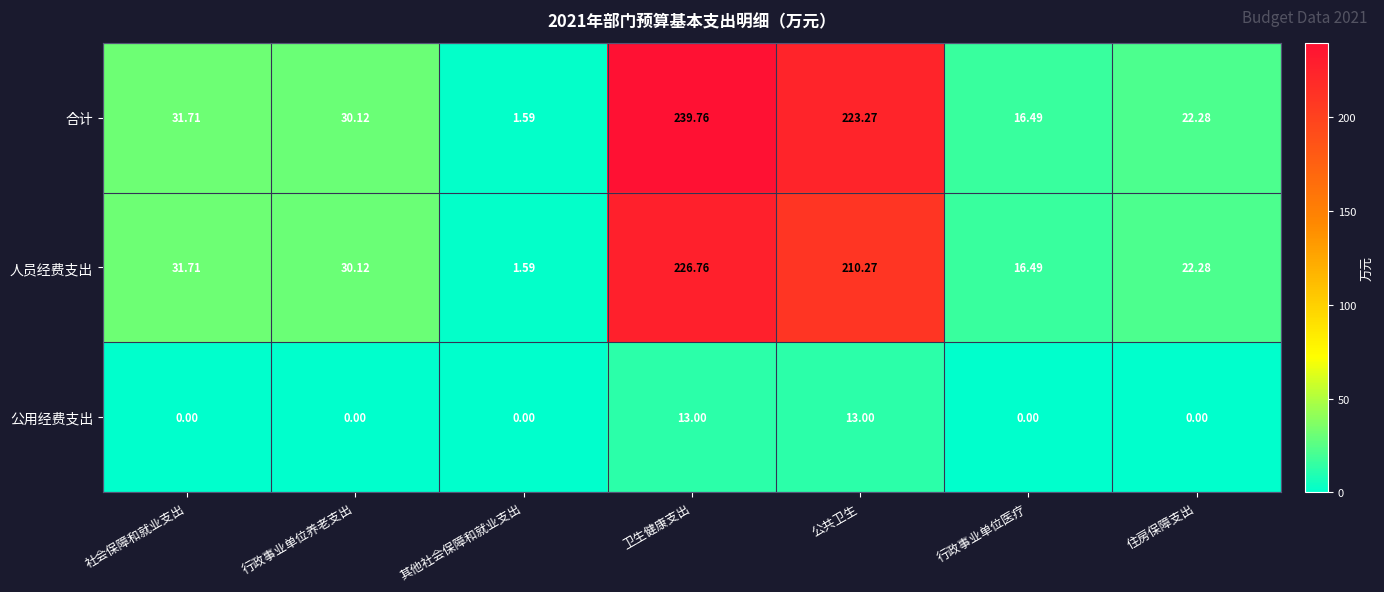

At which category does the chart reach its peak across all series?

卫生健康支出